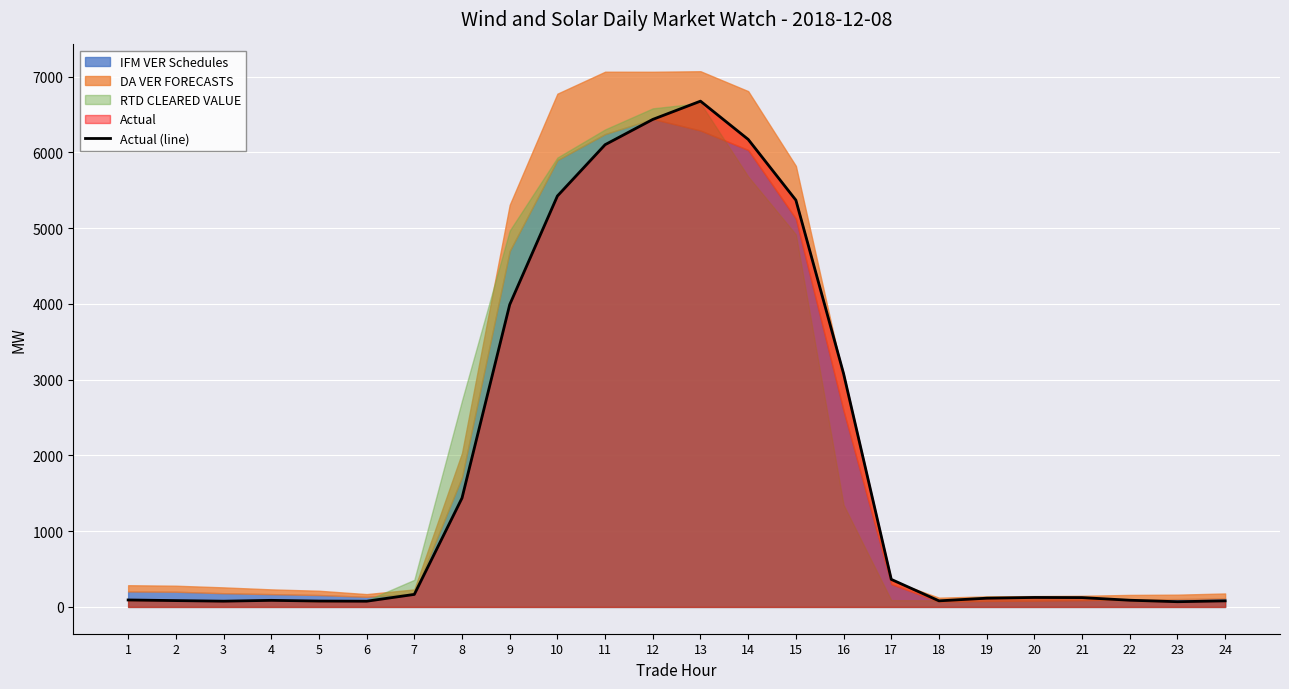

What is the change in value from 1 to 18?

-11.4